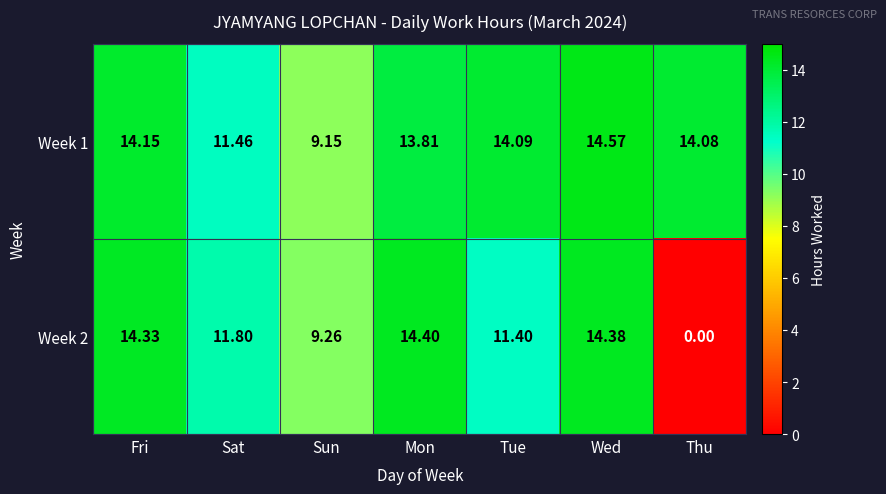

Rank the categories by Week 2 value from lowest to highest.

Thu, Sun, Tue, Sat, Fri, Wed, Mon